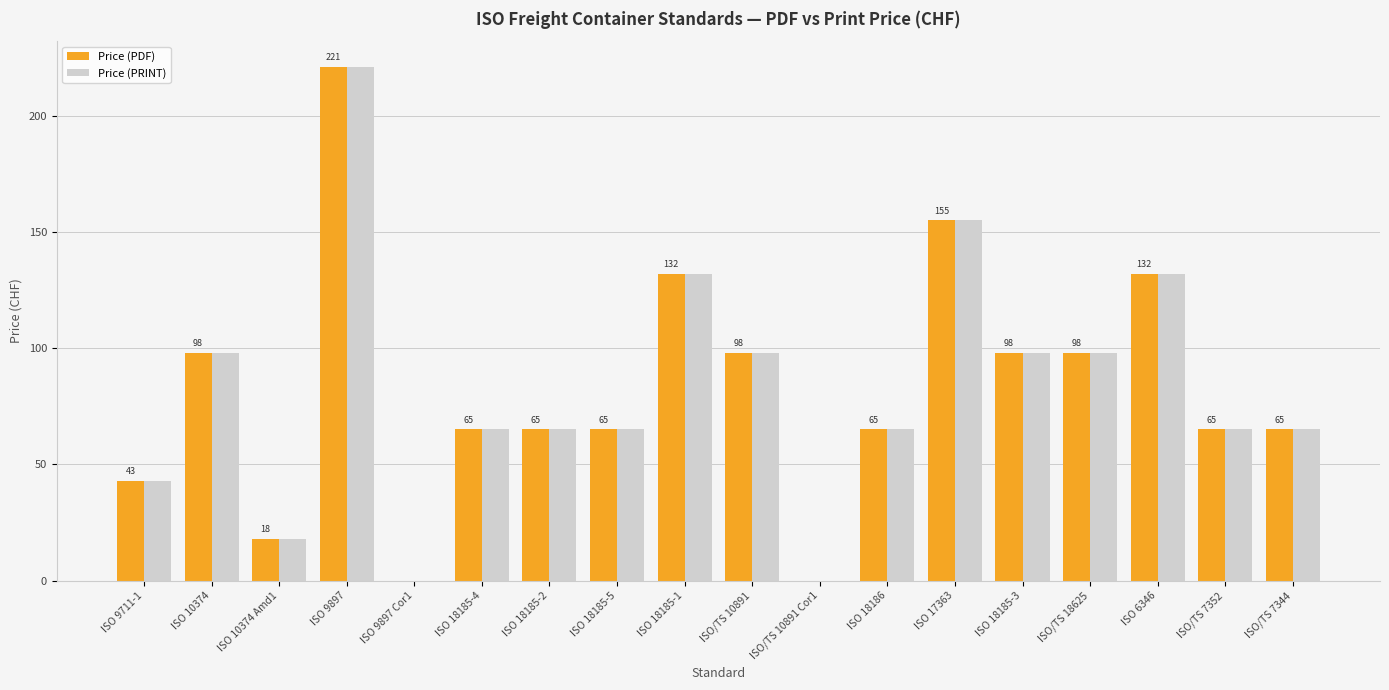

What is the sum of all Price (PRINT) values?

1483